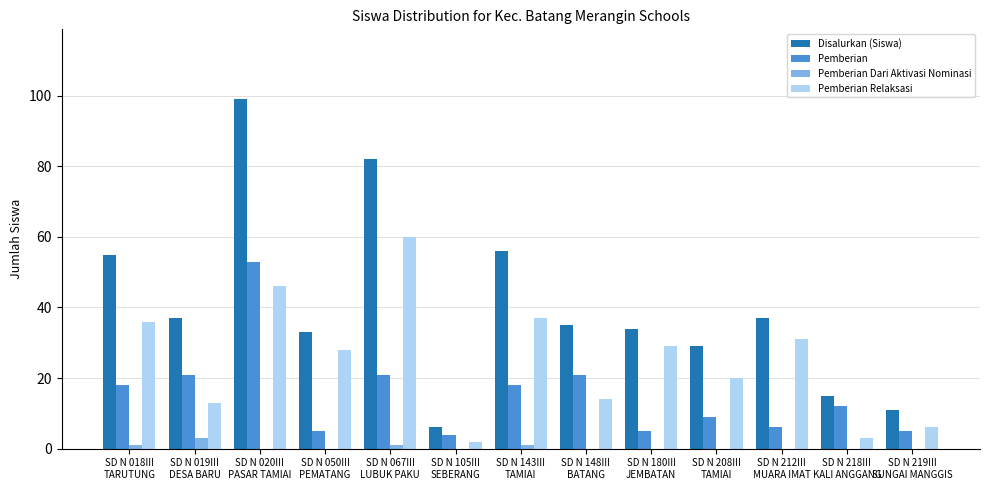

Which series has the largest total across all categories?

Disalurkan (Siswa)